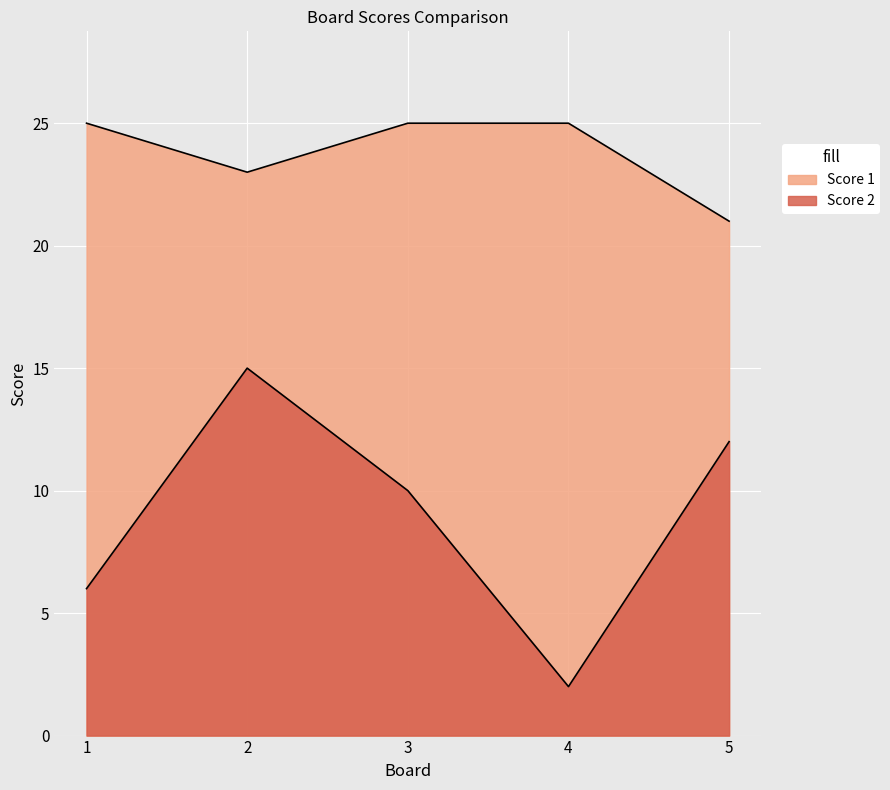

Rank the series by their maximum value, from lowest to highest.

Score 2, Score 1